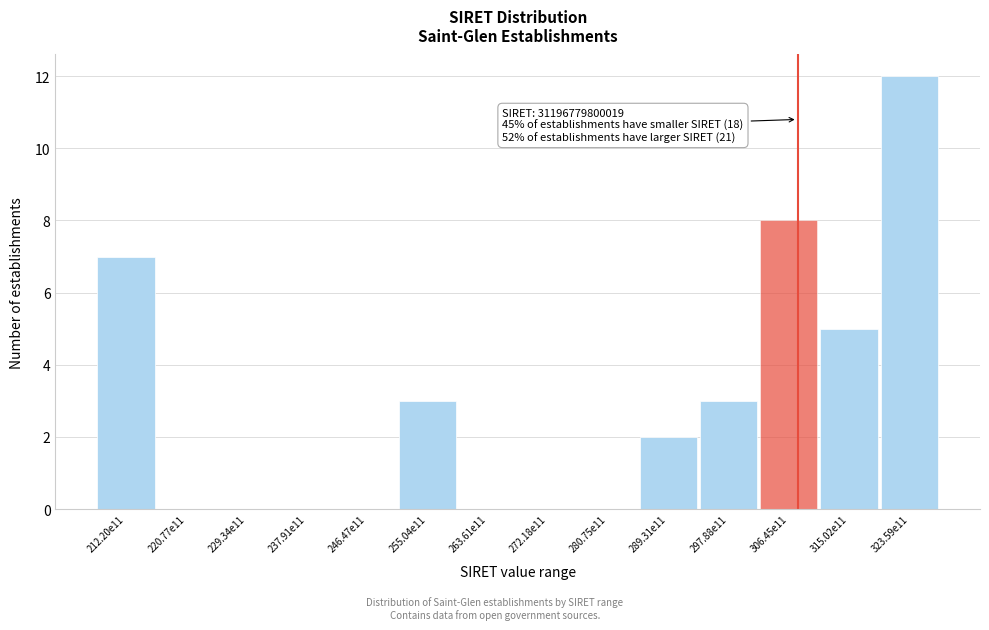

Reading right to left, transcribe all the data shown in this chart.

323.59e11=12	315.02e11=5	306.45e11=8	297.88e11=3	289.31e11=2	280.75e11=0	272.18e11=0	263.61e11=0	255.04e11=3	246.47e11=0	237.91e11=0	229.34e11=0	220.77e11=0	212.20e11=7